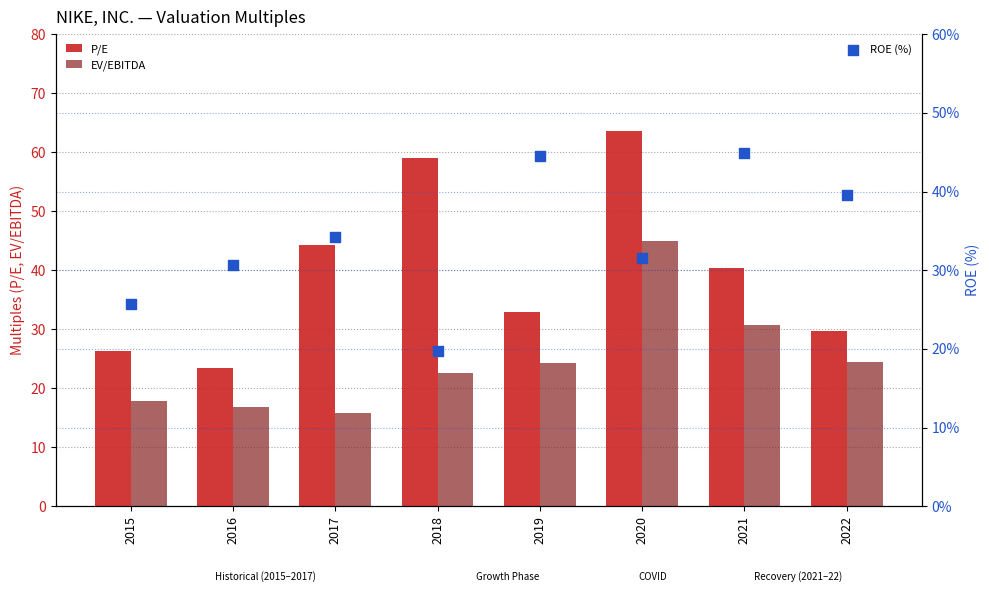

At how many categories does at least one series exceed 18?

8